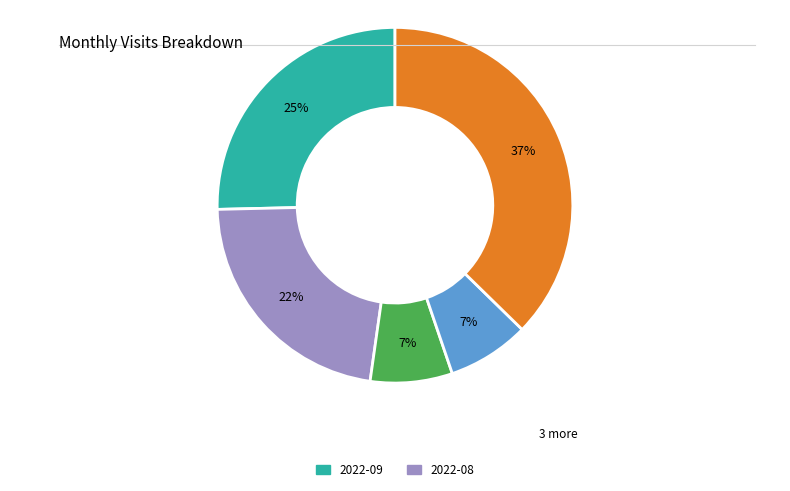

To the nearest percent, what is the average slice percentage?

20%